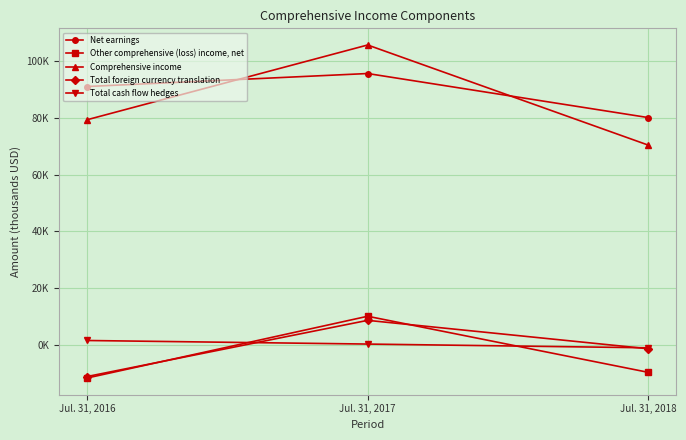

Which series has the largest total across all categories?

Net earnings